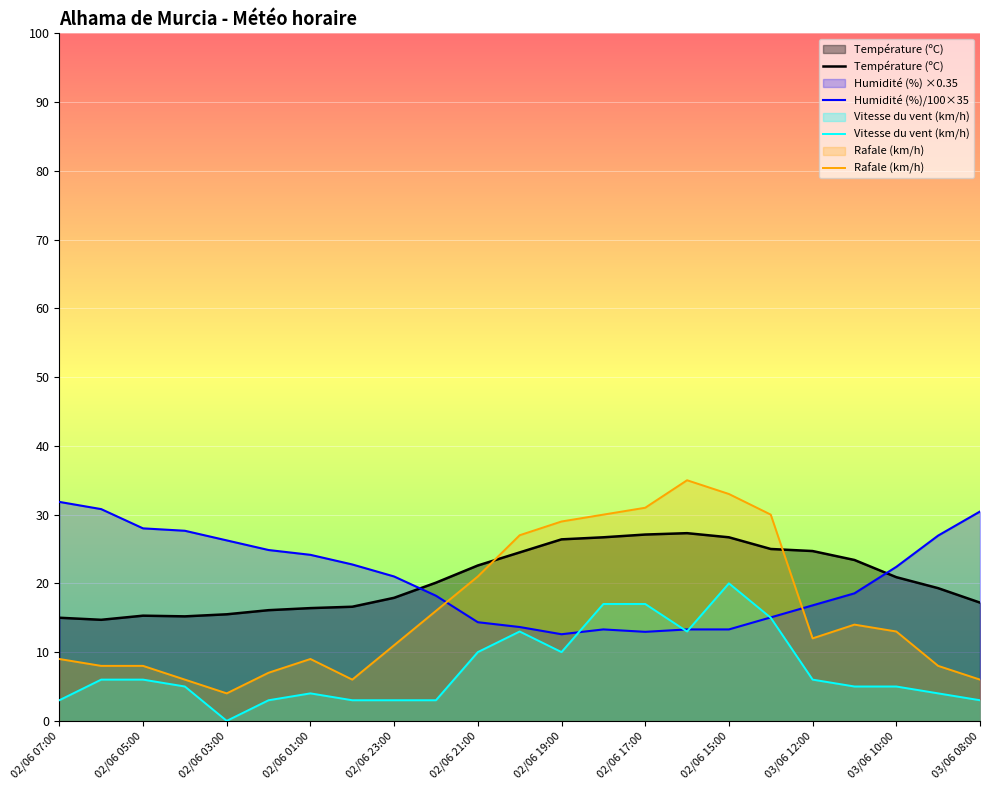

The Vitesse du vent (km/h) series shows 6.0 at 02/06 05:00. True or false?

True